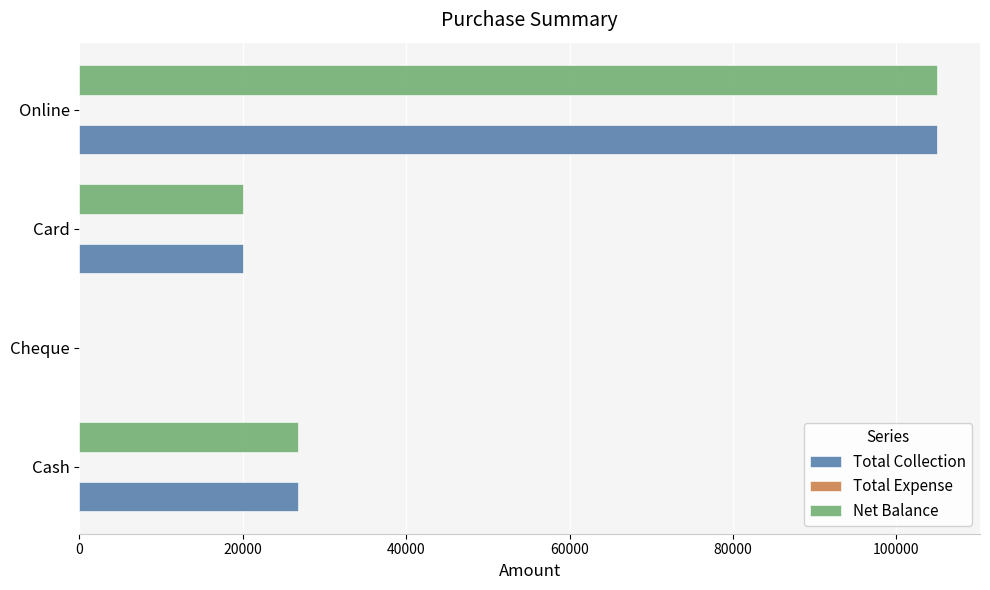

What is the sum of the Net Balance values at Online and Card?

125000